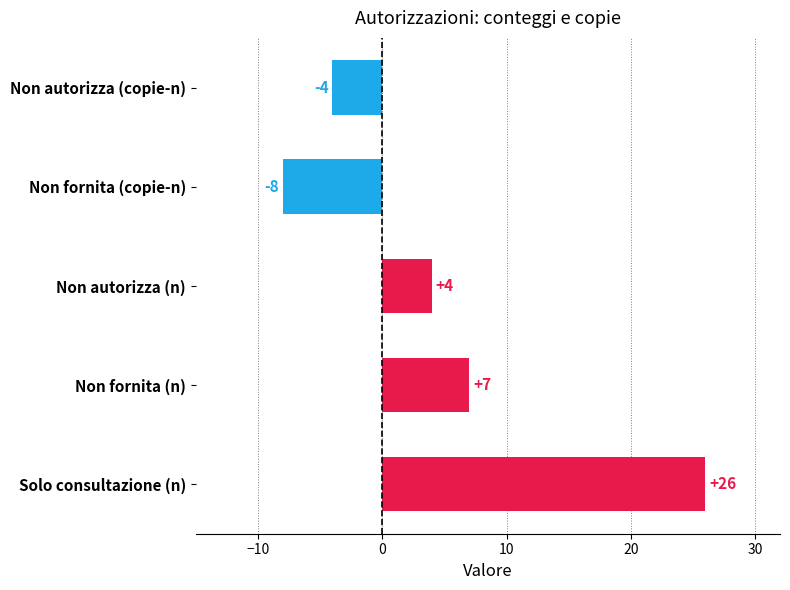

Rank the categories by value from lowest to highest.

Non fornita (copie-n), Non autorizza (copie-n), Non autorizza (n), Non fornita (n), Solo consultazione (n)